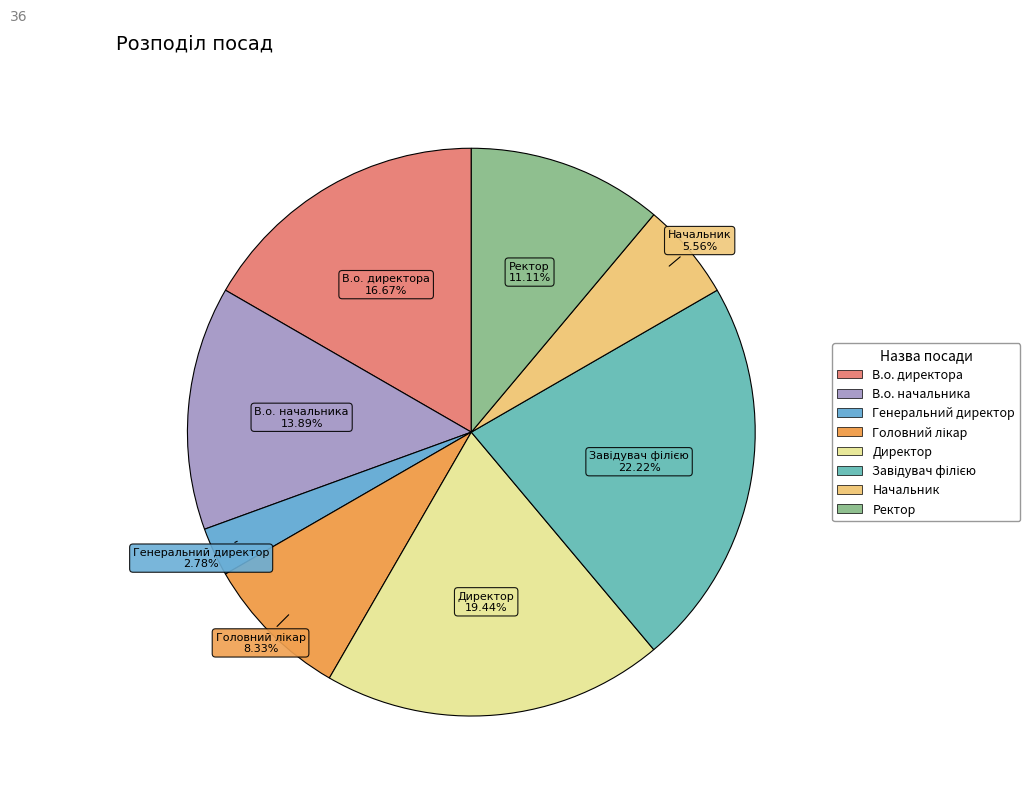

Between Генеральний директор and В.о. директора, which is larger?

В.о. директора